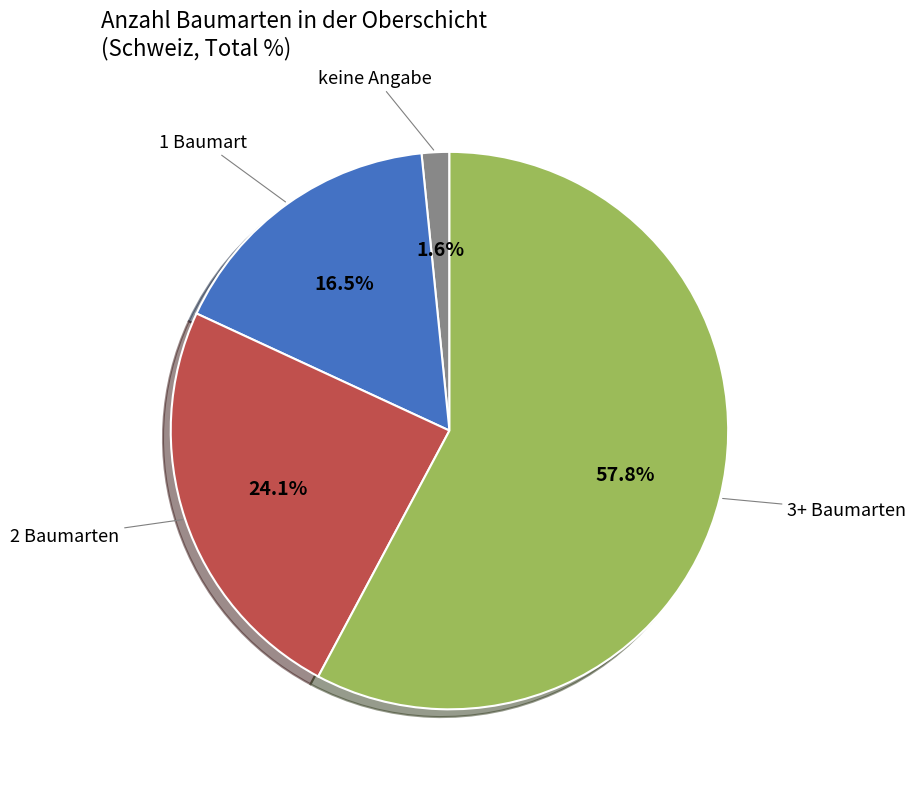

Between 3+ Baumarten and keine Angabe, which is larger?

3+ Baumarten